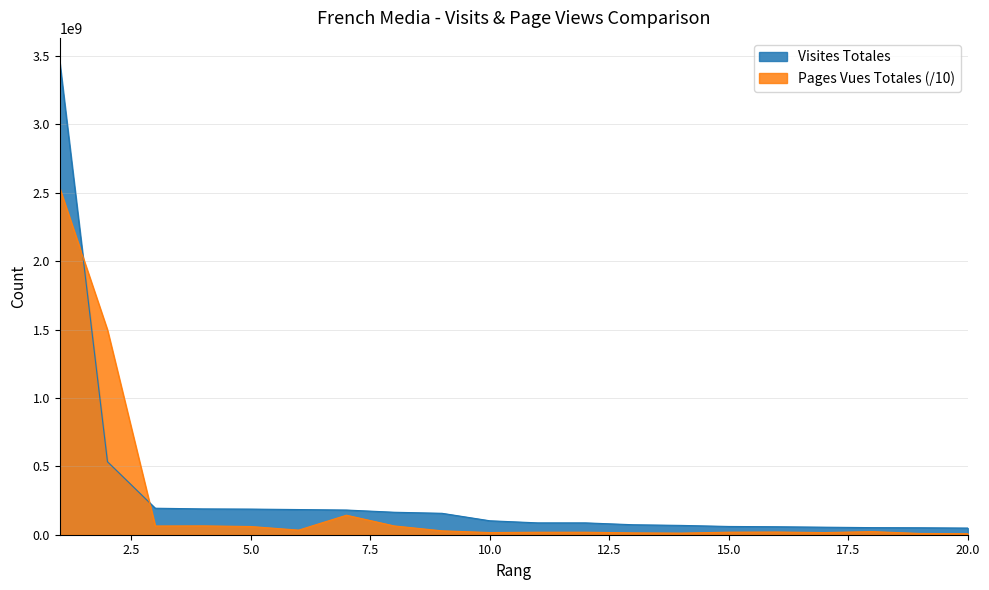

How many lines are shown in the chart?

2